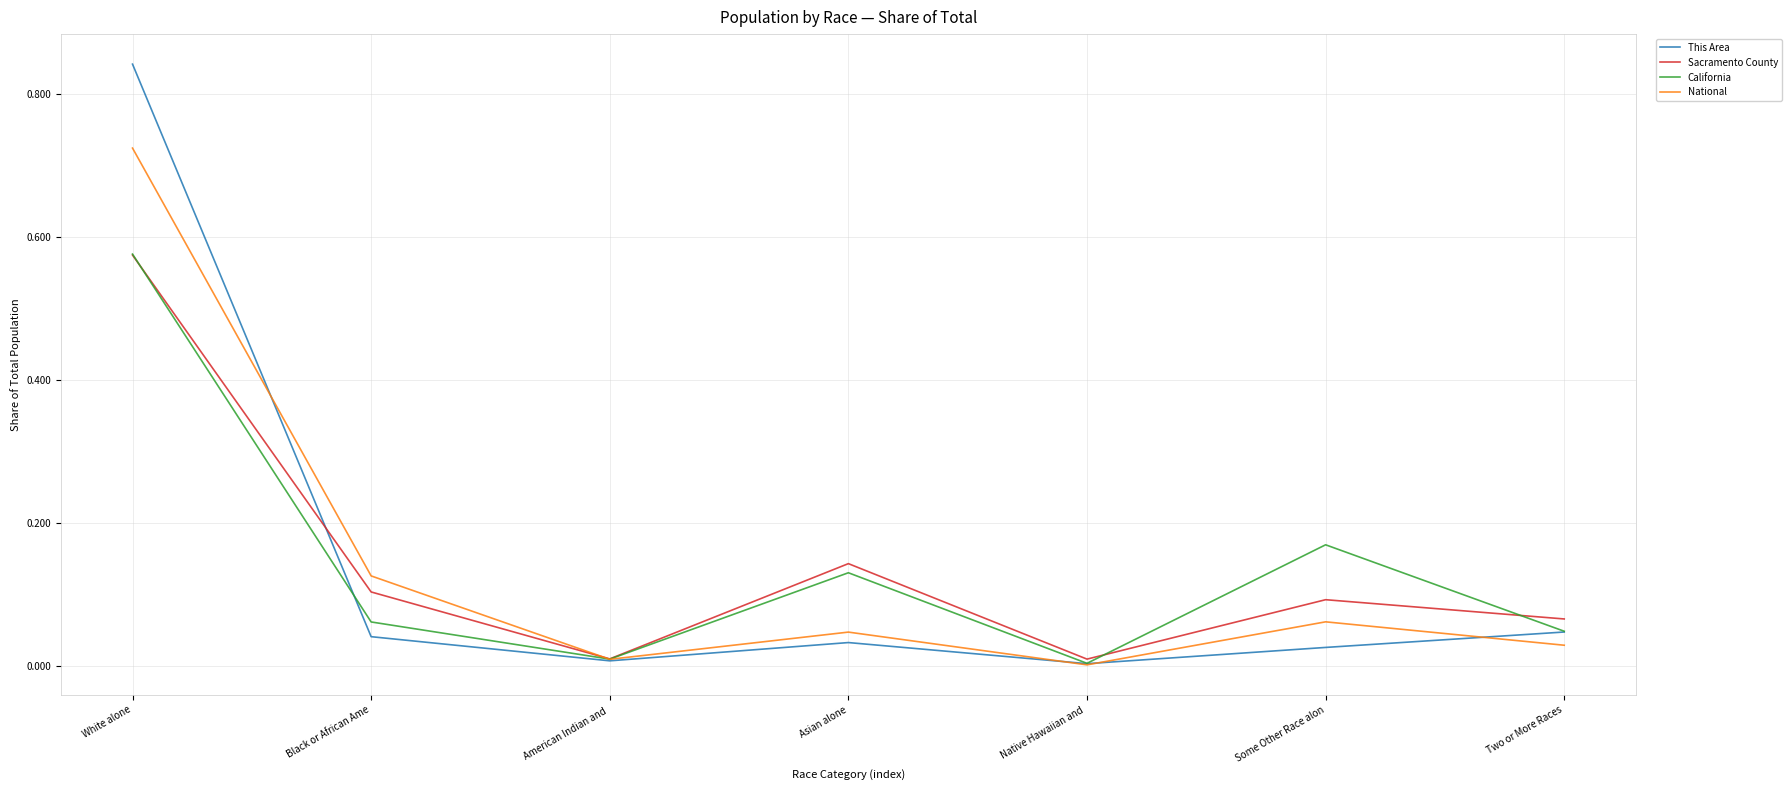

What position from the right is Native Hawaiian and ?

3